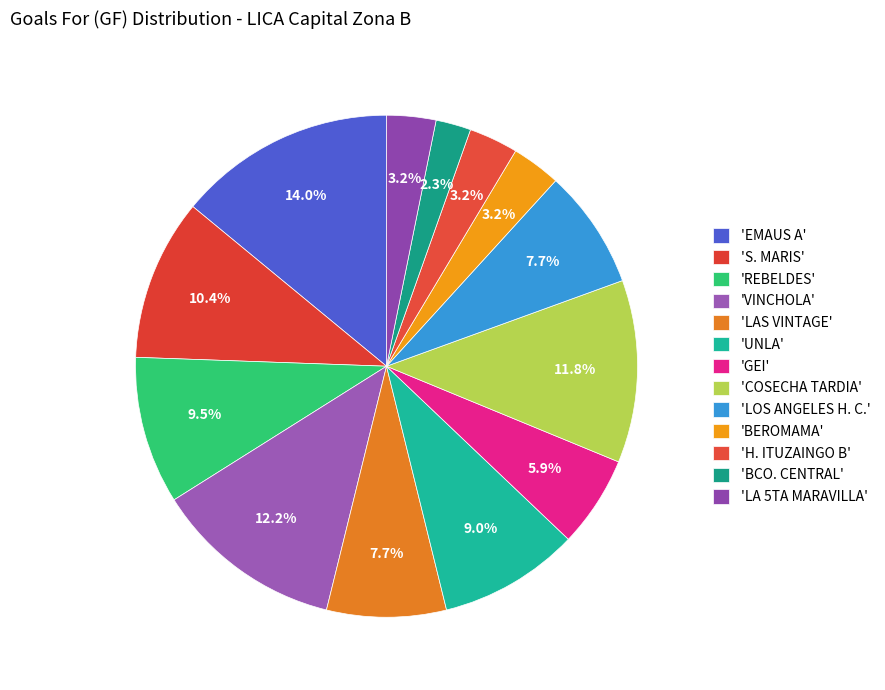

How many slices are in this pie chart?

13